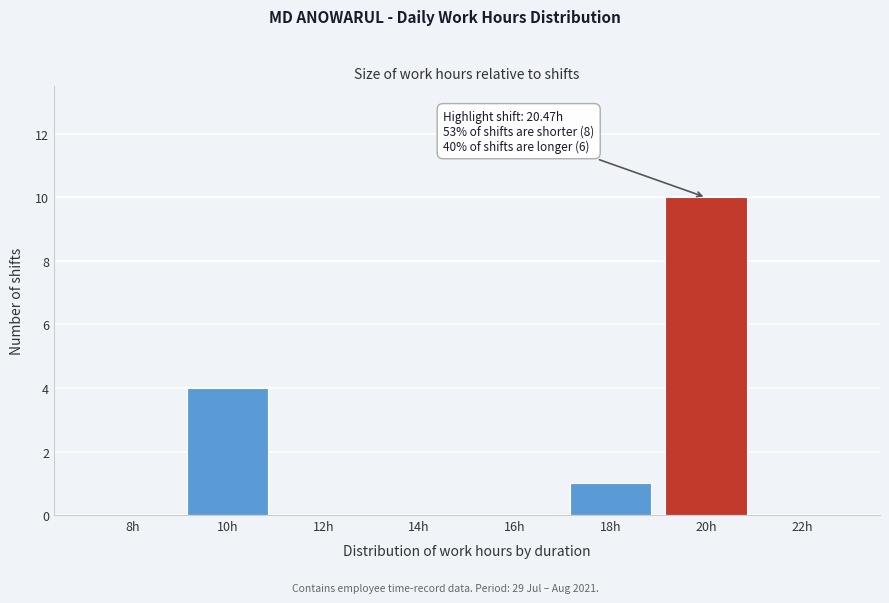

Reading left to right, transcribe all the data shown in this chart.

8h=0	10h=4	12h=0	14h=0	16h=0	18h=1	20h=10	22h=0